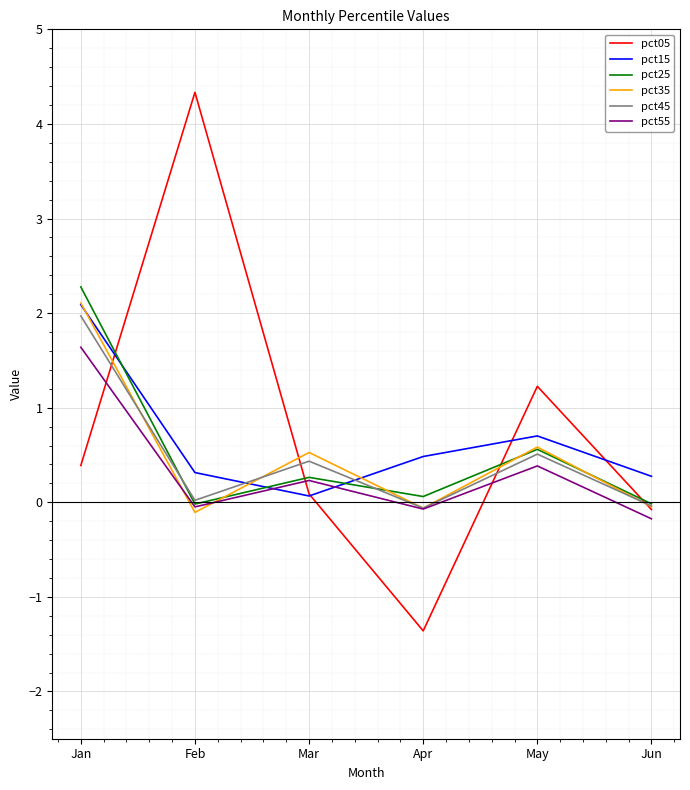

Does the chart display data point markers on the line(s)?

No